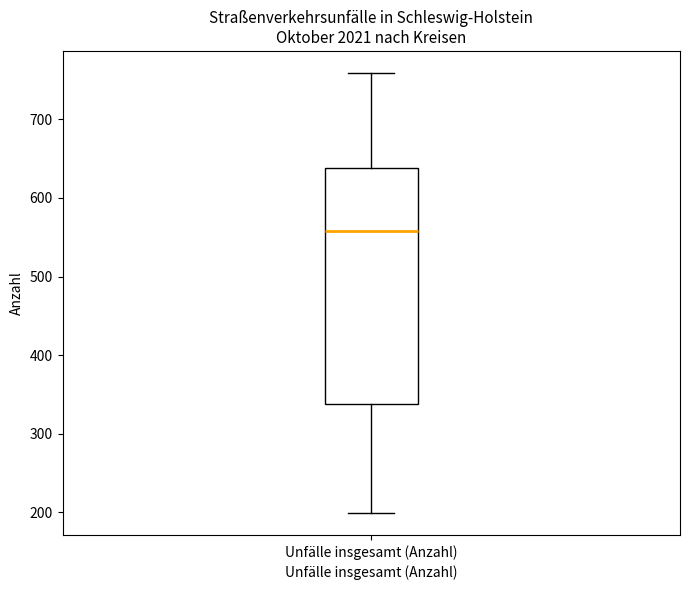

Transcribe this box plot: give where the median line is, the range the box spans, and where the two whiskers end, as read against the y-axis. The values are not printed on the chart, so give them approximately, as read against the axis.

median 560, box 340 to 640, whiskers 200 to 760